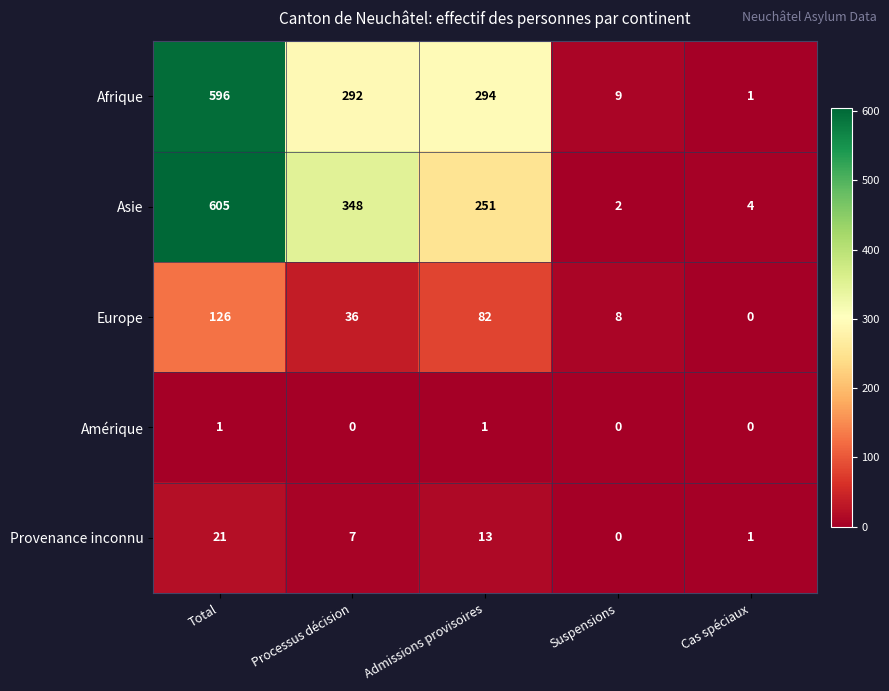

True or false: Afrique has a value of 6 at Suspensions.

False